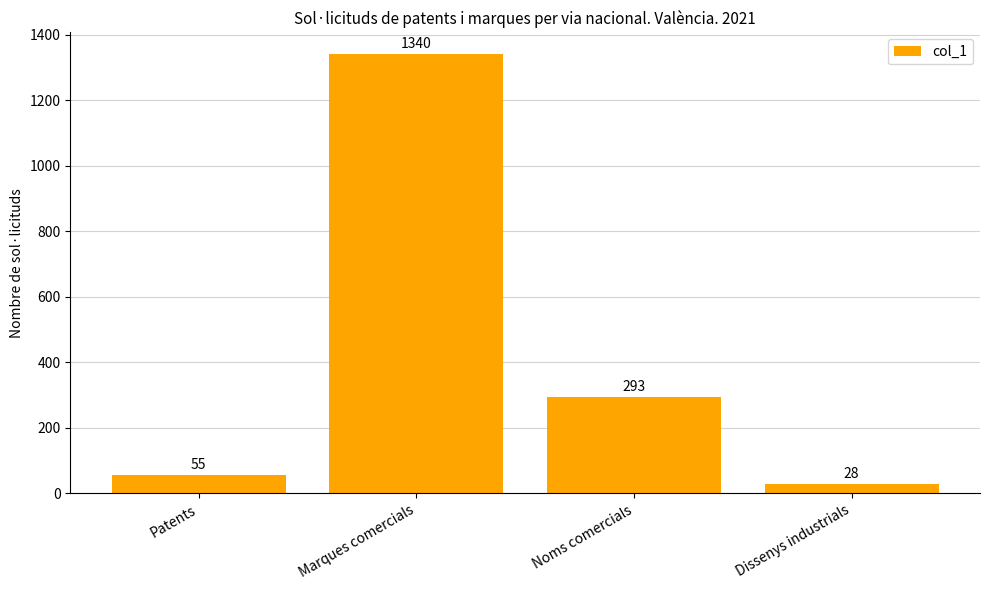

How many data points does each series have?

4